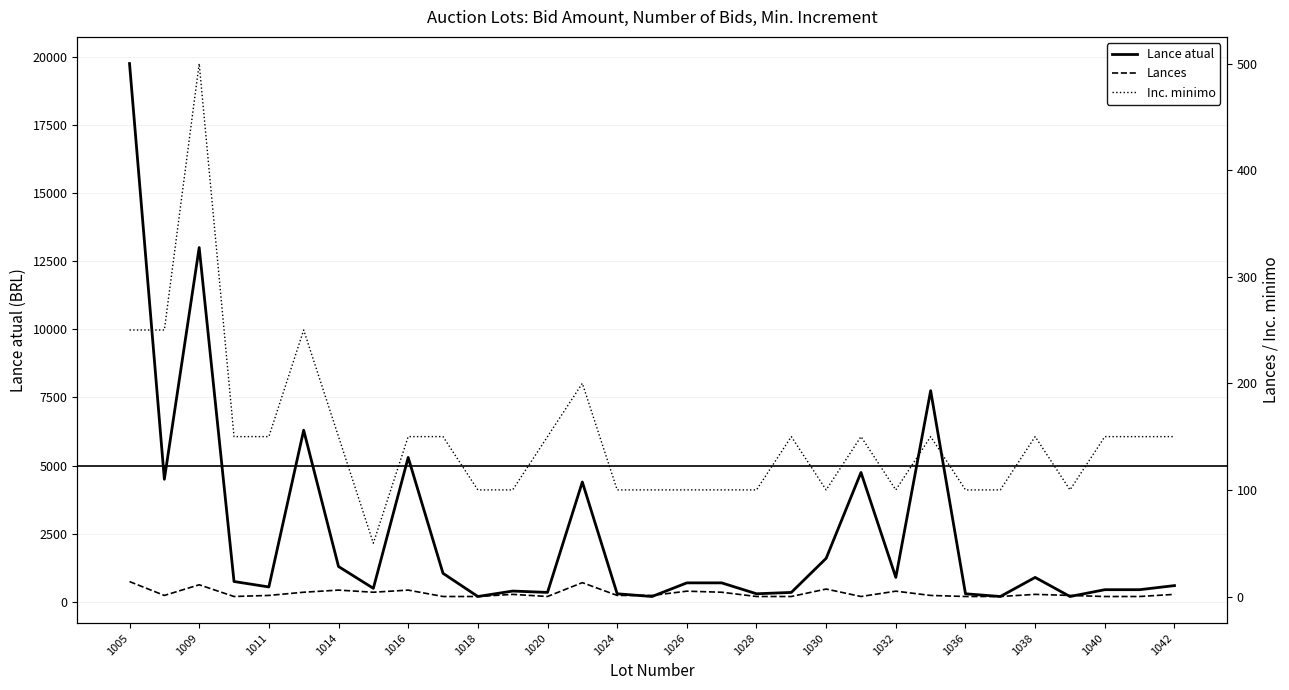

At which label does Lance atual reach its peak?

1005